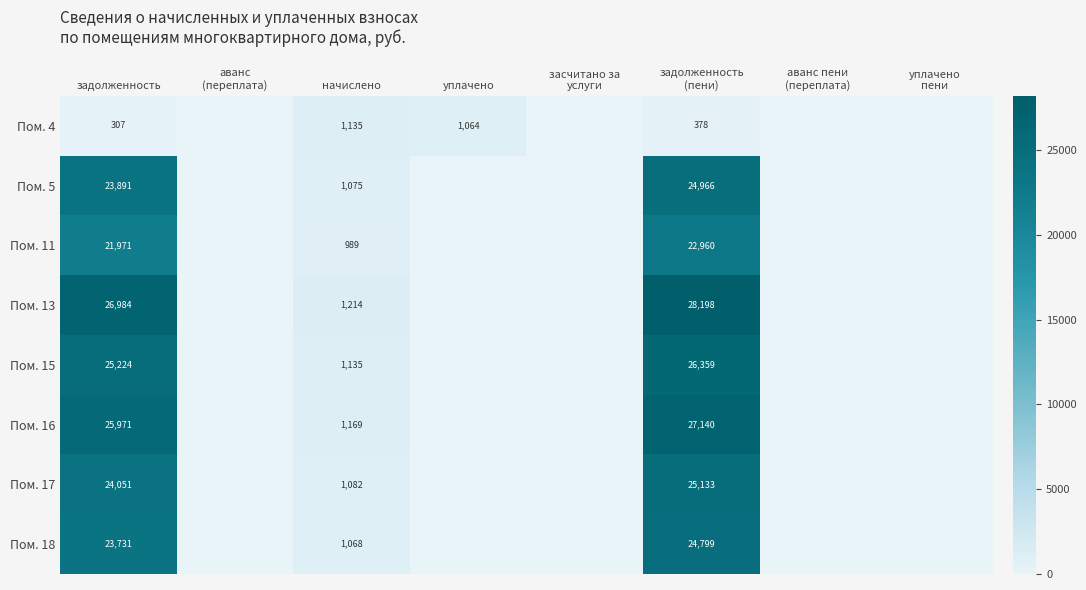

What is the total value across all series at начислено?

8867